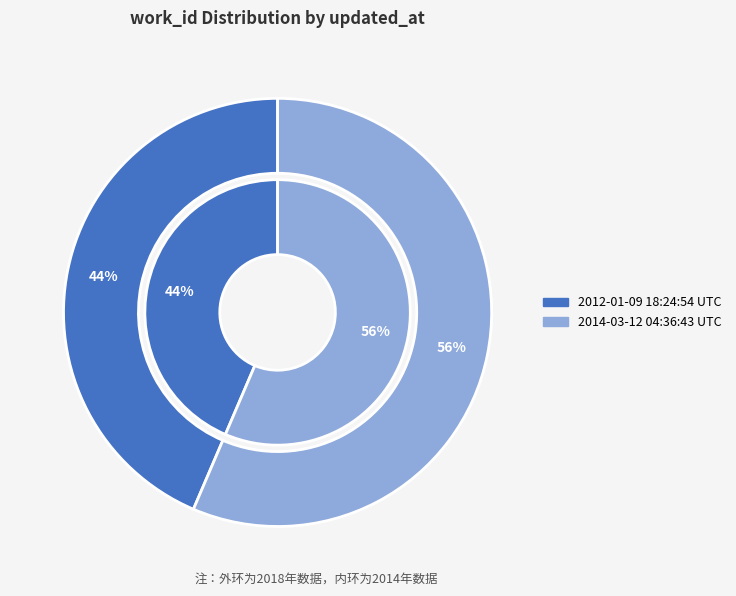

Which slice is the largest?

2014-03-12 04:36:43 UTC